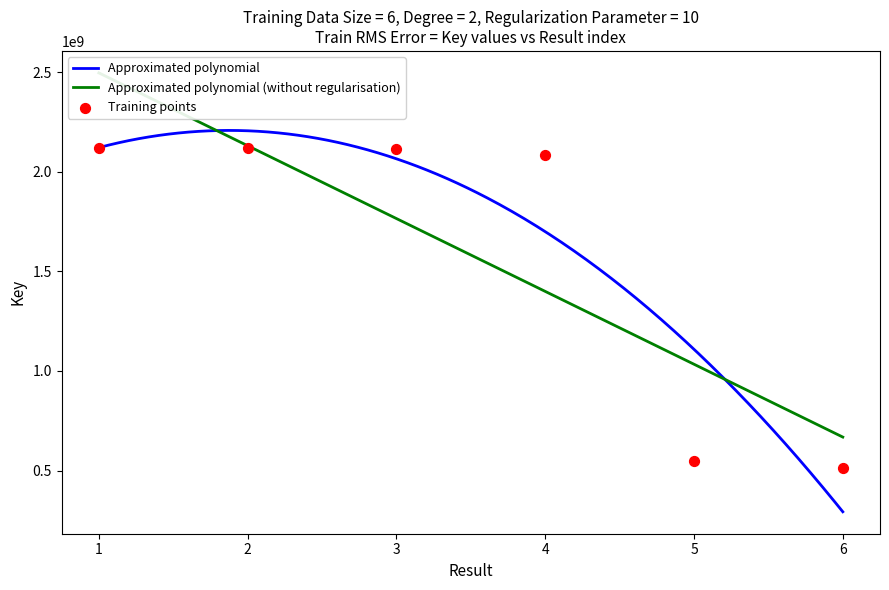

What is the change in value from 1 to 5?

-1574480385